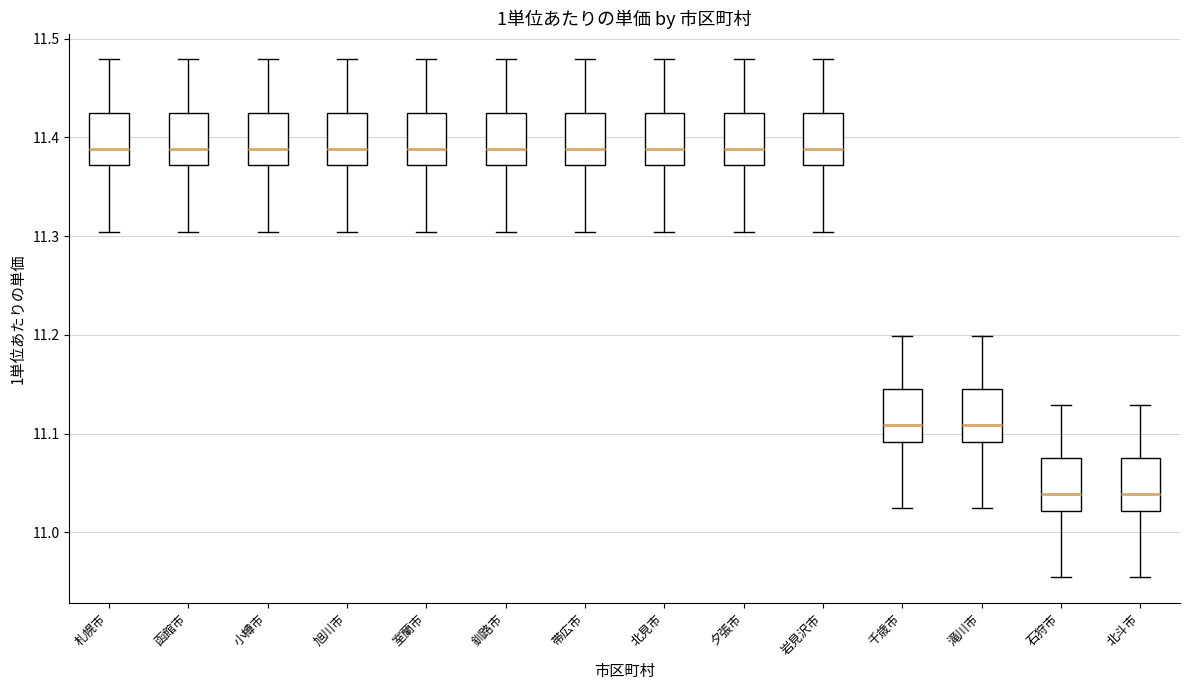

Reading left to right, transcribe this box plot: for each box, give where its median line is, the range the box spans, and where its two whiskers end, as read against the y-axis. The values are not printed on the chart, so give them approximately, as read against the axis.

札幌市: median 11.39, box 11.37 to 11.42, whiskers 11.30 to 11.48
函館市: median 11.39, box 11.37 to 11.42, whiskers 11.30 to 11.48
小樽市: median 11.39, box 11.37 to 11.42, whiskers 11.30 to 11.48
旭川市: median 11.39, box 11.37 to 11.42, whiskers 11.30 to 11.48
室蘭市: median 11.39, box 11.37 to 11.42, whiskers 11.30 to 11.48
釧路市: median 11.39, box 11.37 to 11.42, whiskers 11.30 to 11.48
帯広市: median 11.39, box 11.37 to 11.42, whiskers 11.30 to 11.48
北見市: median 11.39, box 11.37 to 11.42, whiskers 11.30 to 11.48
夕張市: median 11.39, box 11.37 to 11.42, whiskers 11.30 to 11.48
岩見沢市: median 11.39, box 11.37 to 11.42, whiskers 11.30 to 11.48
千歳市: median 11.11, box 11.09 to 11.14, whiskers 11.02 to 11.20
滝川市: median 11.11, box 11.09 to 11.14, whiskers 11.02 to 11.20
石狩市: median 11.04, box 11.02 to 11.07, whiskers 10.95 to 11.13
北斗市: median 11.04, box 11.02 to 11.07, whiskers 10.95 to 11.13